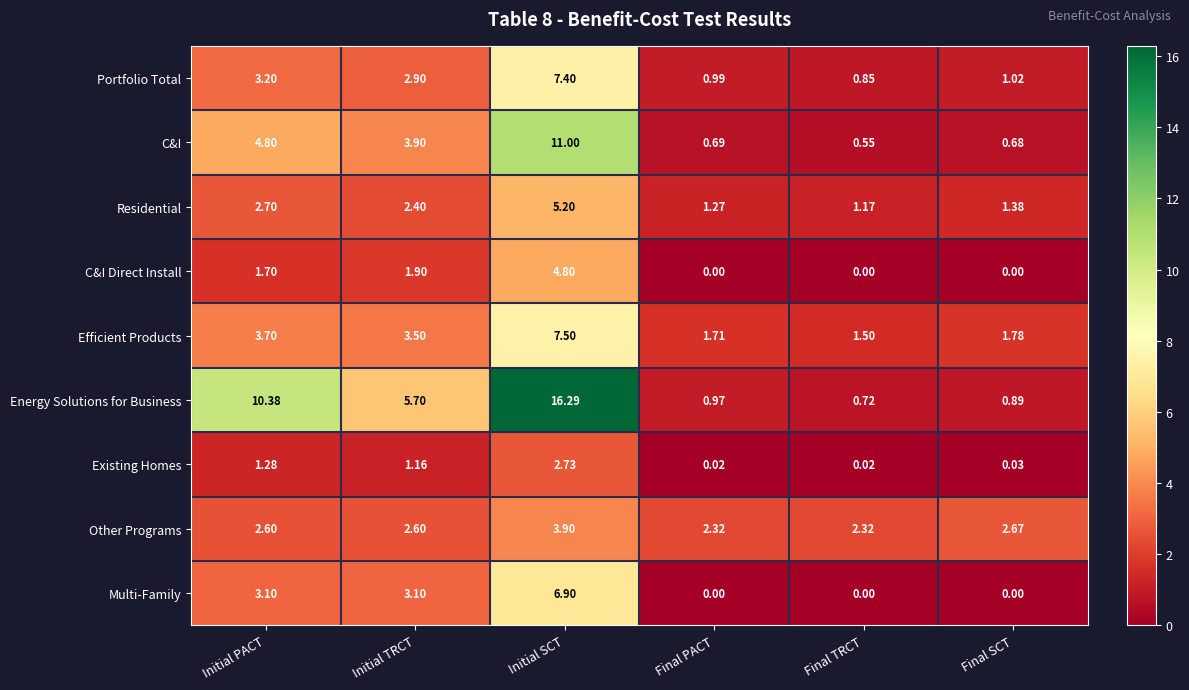

How many series are shown in this chart?

9